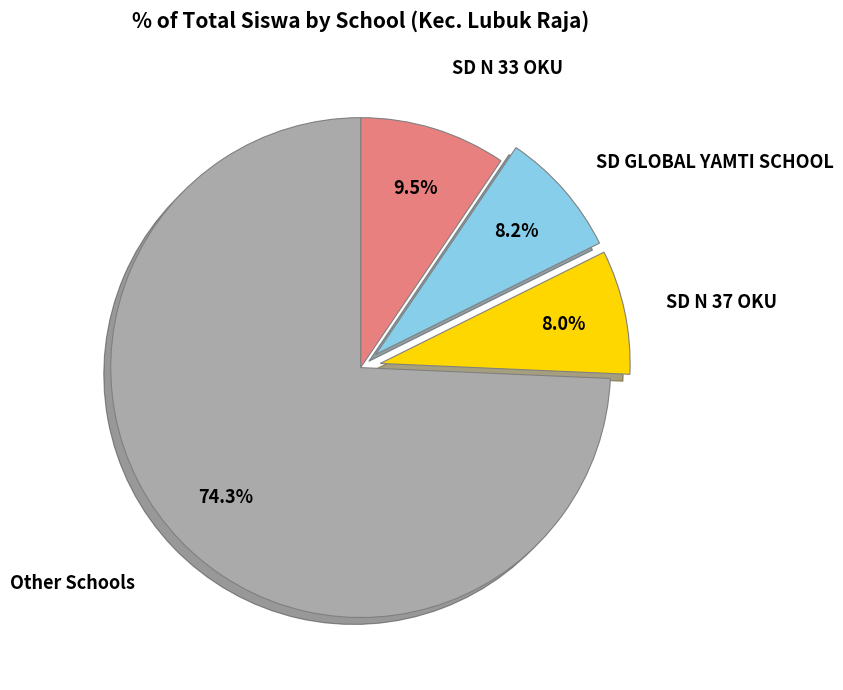

Does any single category account for the majority?

Yes